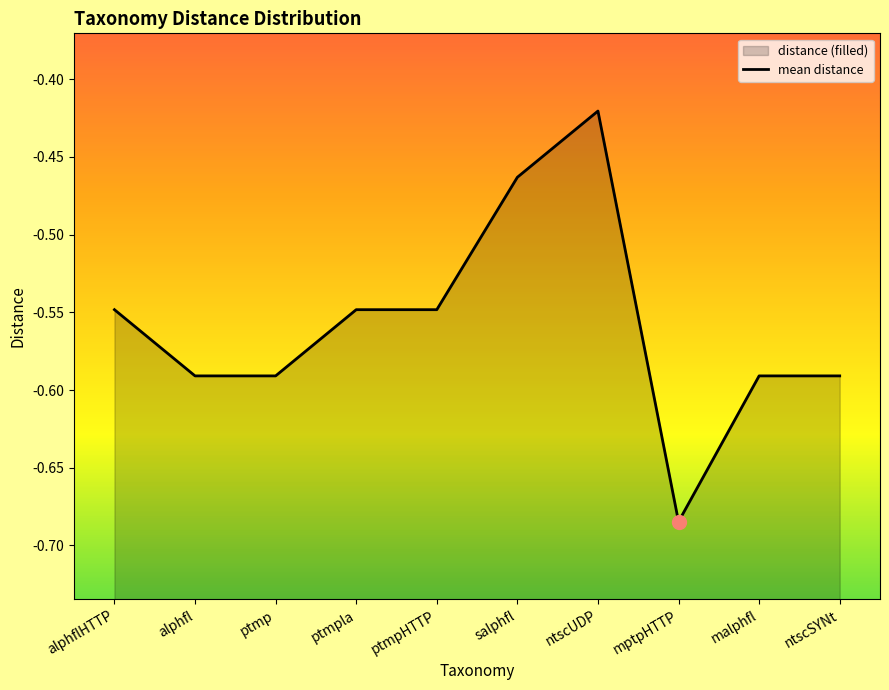

List the labels in order of value, largest first.

ntscUDP, salphfl, alphflHTTP, ptmpla, ptmpHTTP, alphfl, ptmp, malphfl, ntscSYNt, mptpHTTP